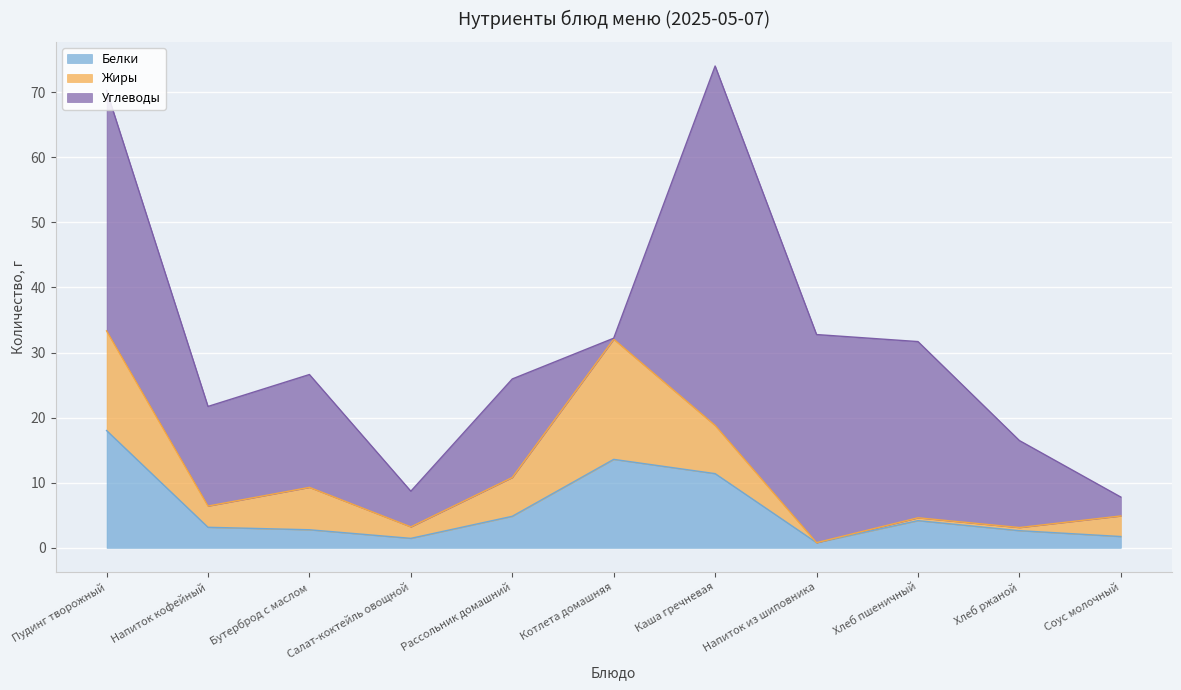

What is the label of the 2nd point from the left?

Напиток кофейный